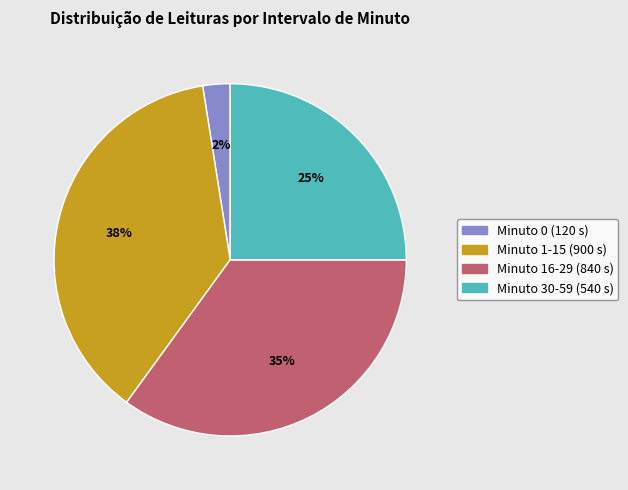

To the nearest percent, what is the difference between the largest and smallest slice percentages?

35%